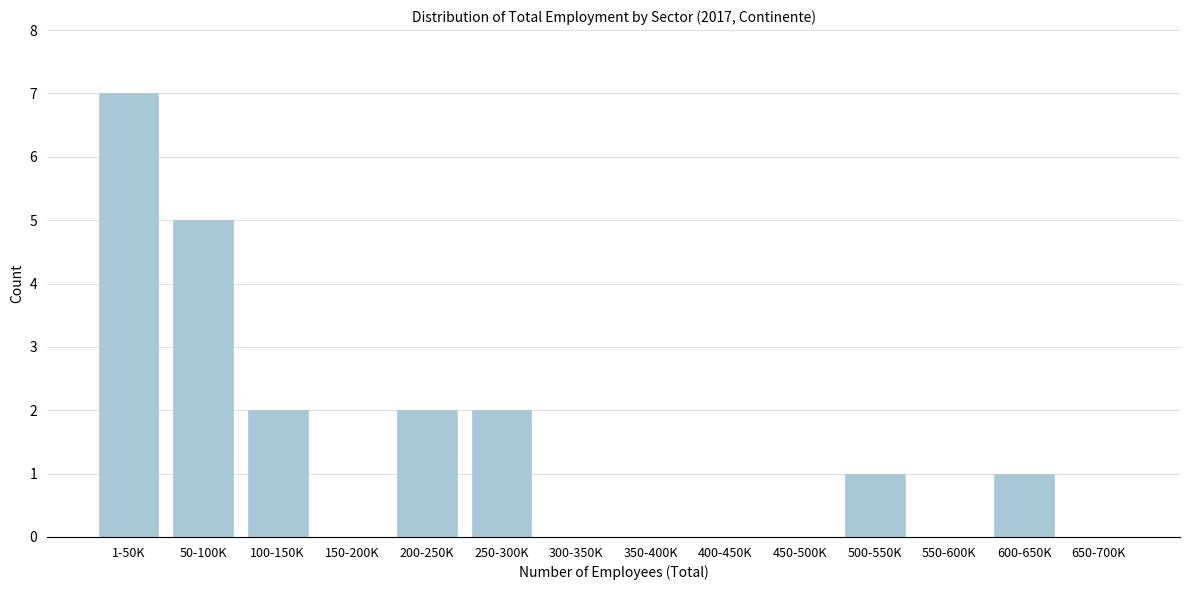

Reading right to left, transcribe all the data shown in this chart.

650-700K=0	600-650K=1	550-600K=0	500-550K=1	450-500K=0	400-450K=0	350-400K=0	300-350K=0	250-300K=2	200-250K=2	150-200K=0	100-150K=2	50-100K=5	1-50K=7